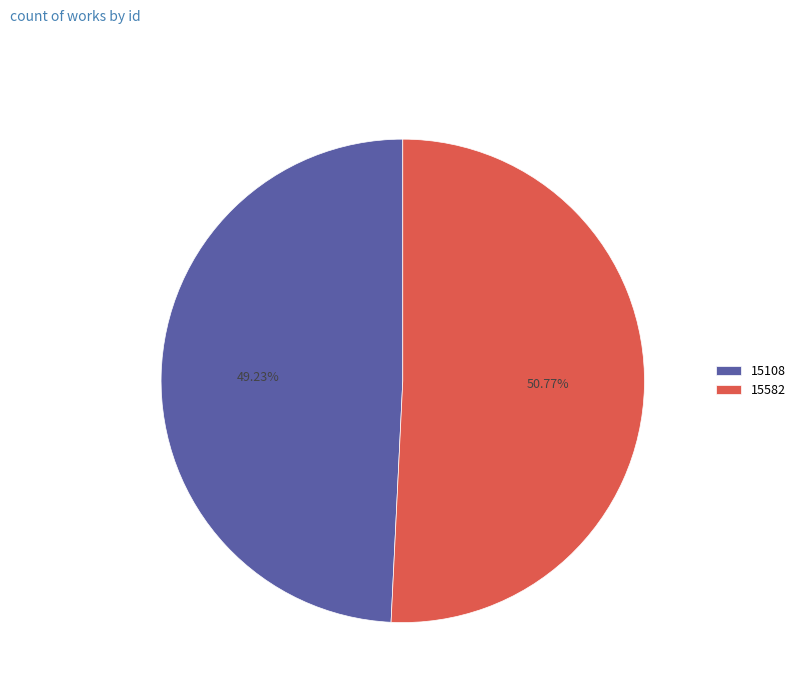

Rank the categories by value from lowest to highest.

15108, 15582